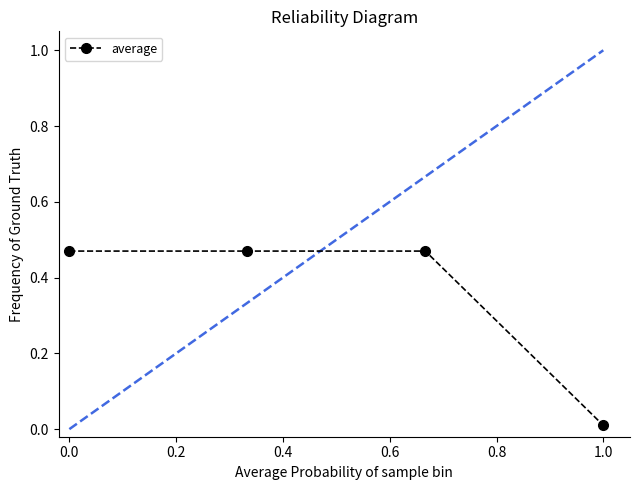

True or false: there are more than 2 points higher than both neighbors.

False